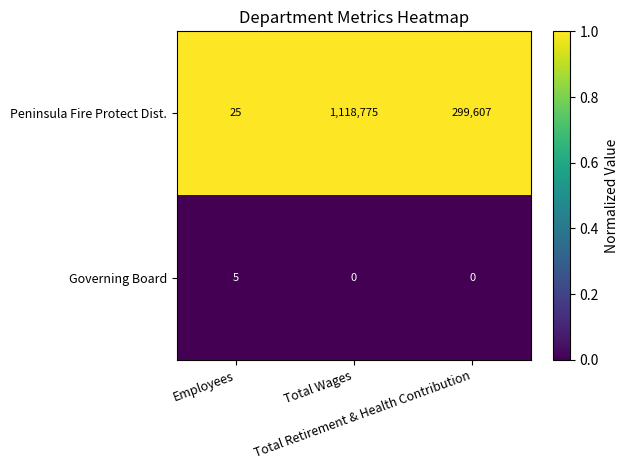

List the series in order of their peak value, lowest first.

Governing Board, Peninsula Fire Protect Dist.